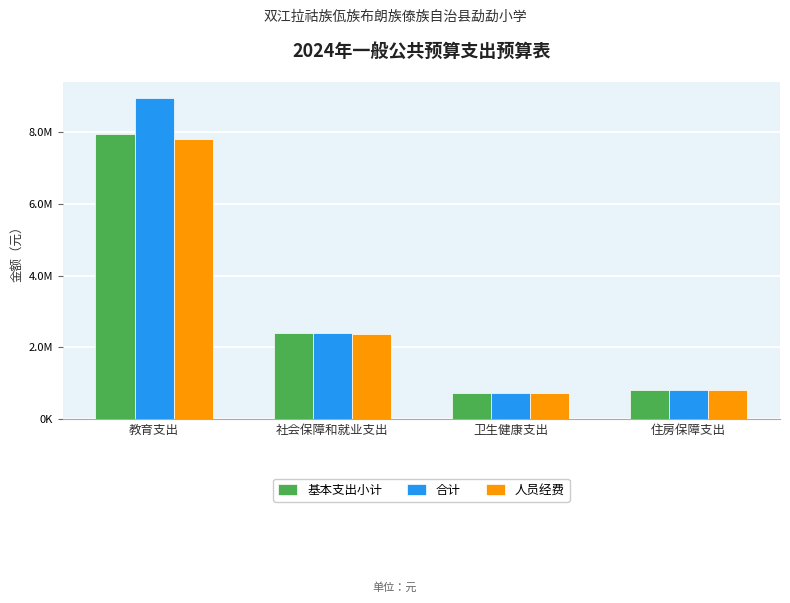

Which category has the lowest value in the 人员经费 series?

卫生健康支出